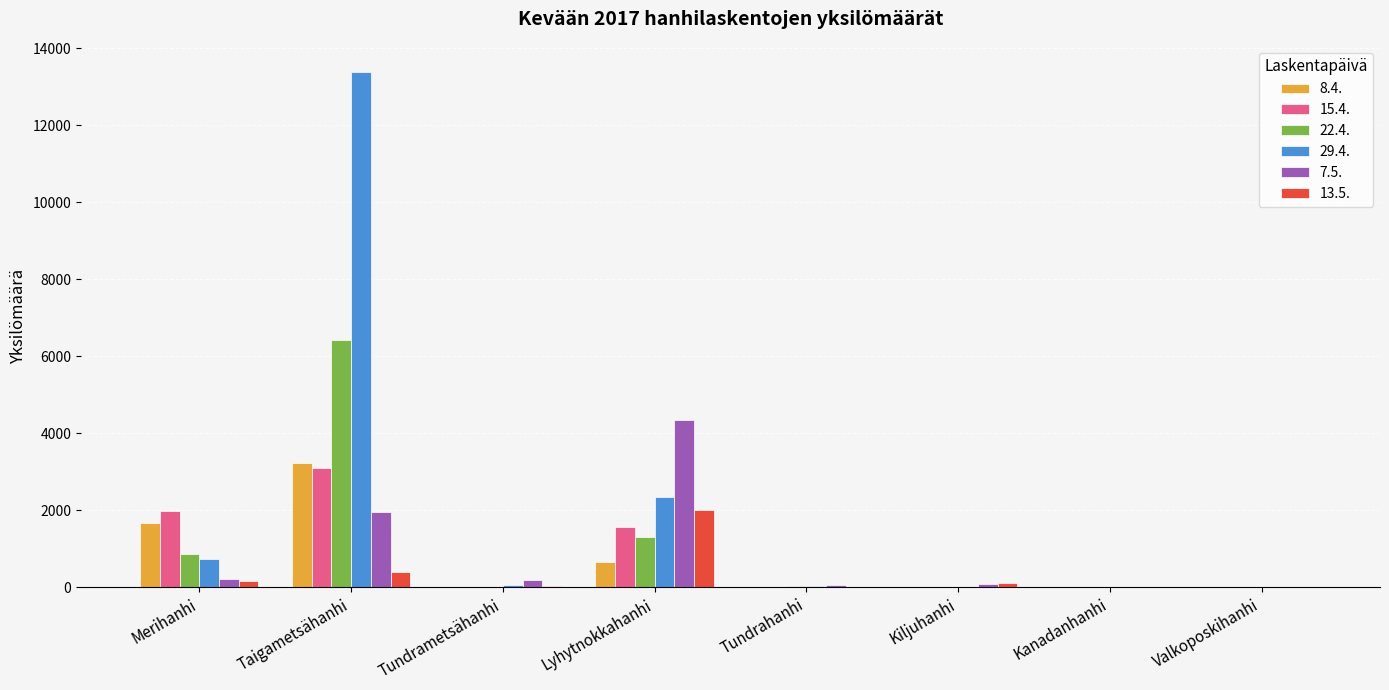

What are all the series names shown in the legend?

8.4., 15.4., 22.4., 29.4., 7.5., 13.5.